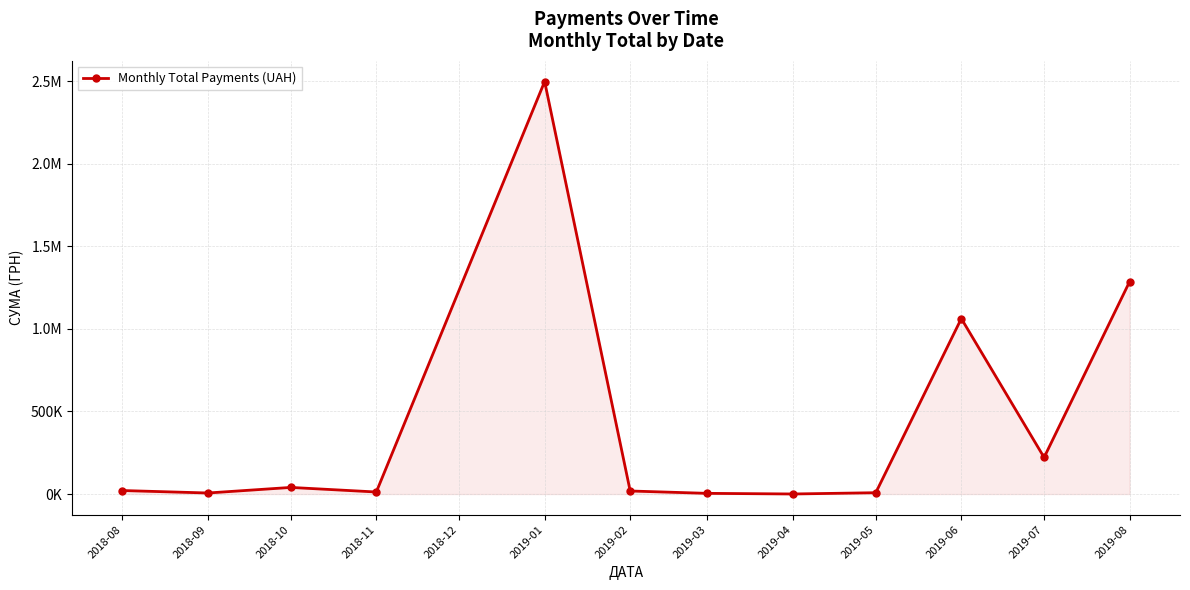

What is the difference between the maximum and minimum values?

2496773.4